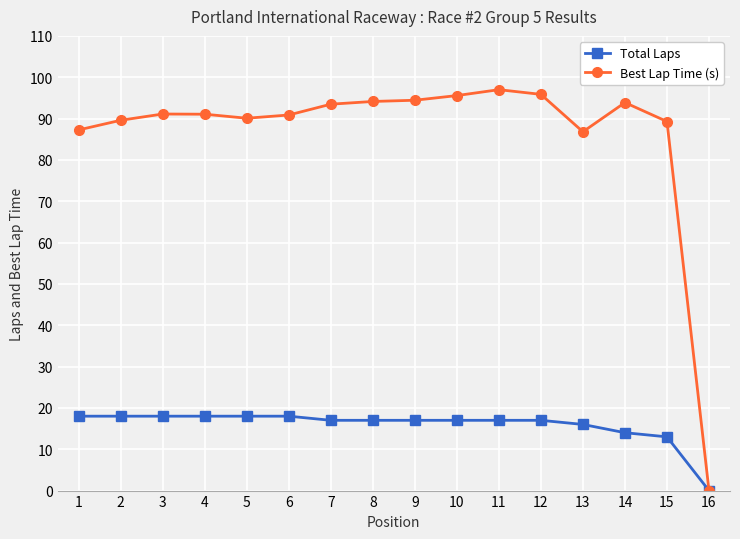

What is the total value across all series at 9?

111.4